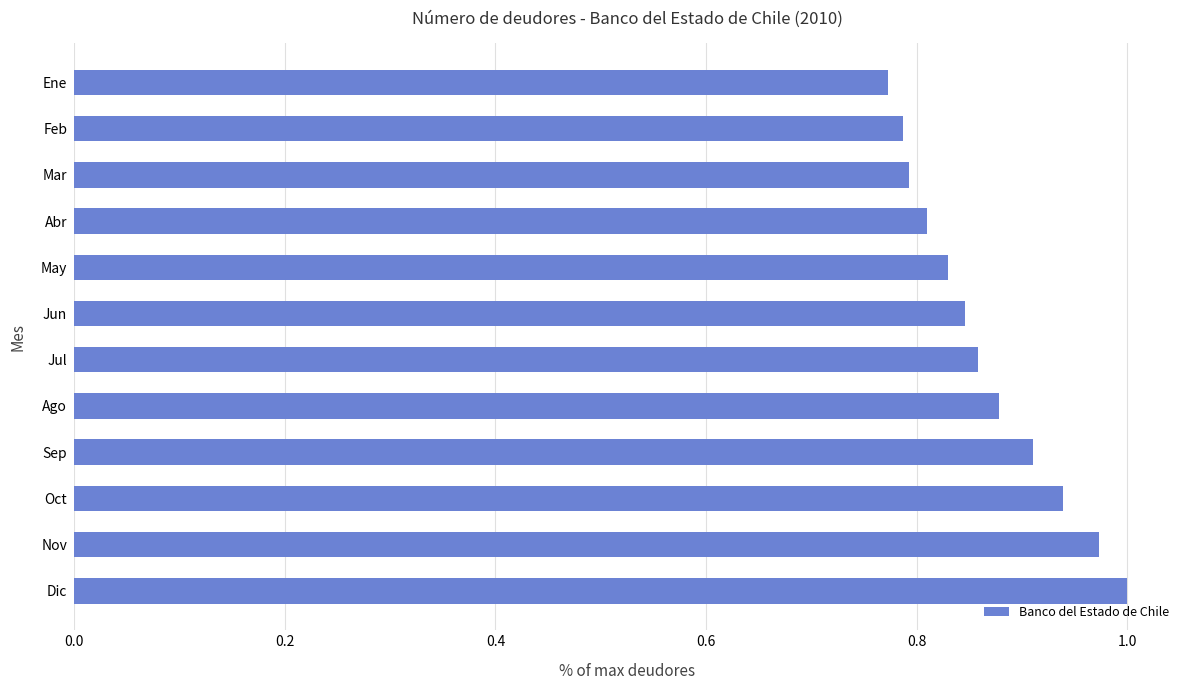

Is it true that the value at Mar is 1.1?

False